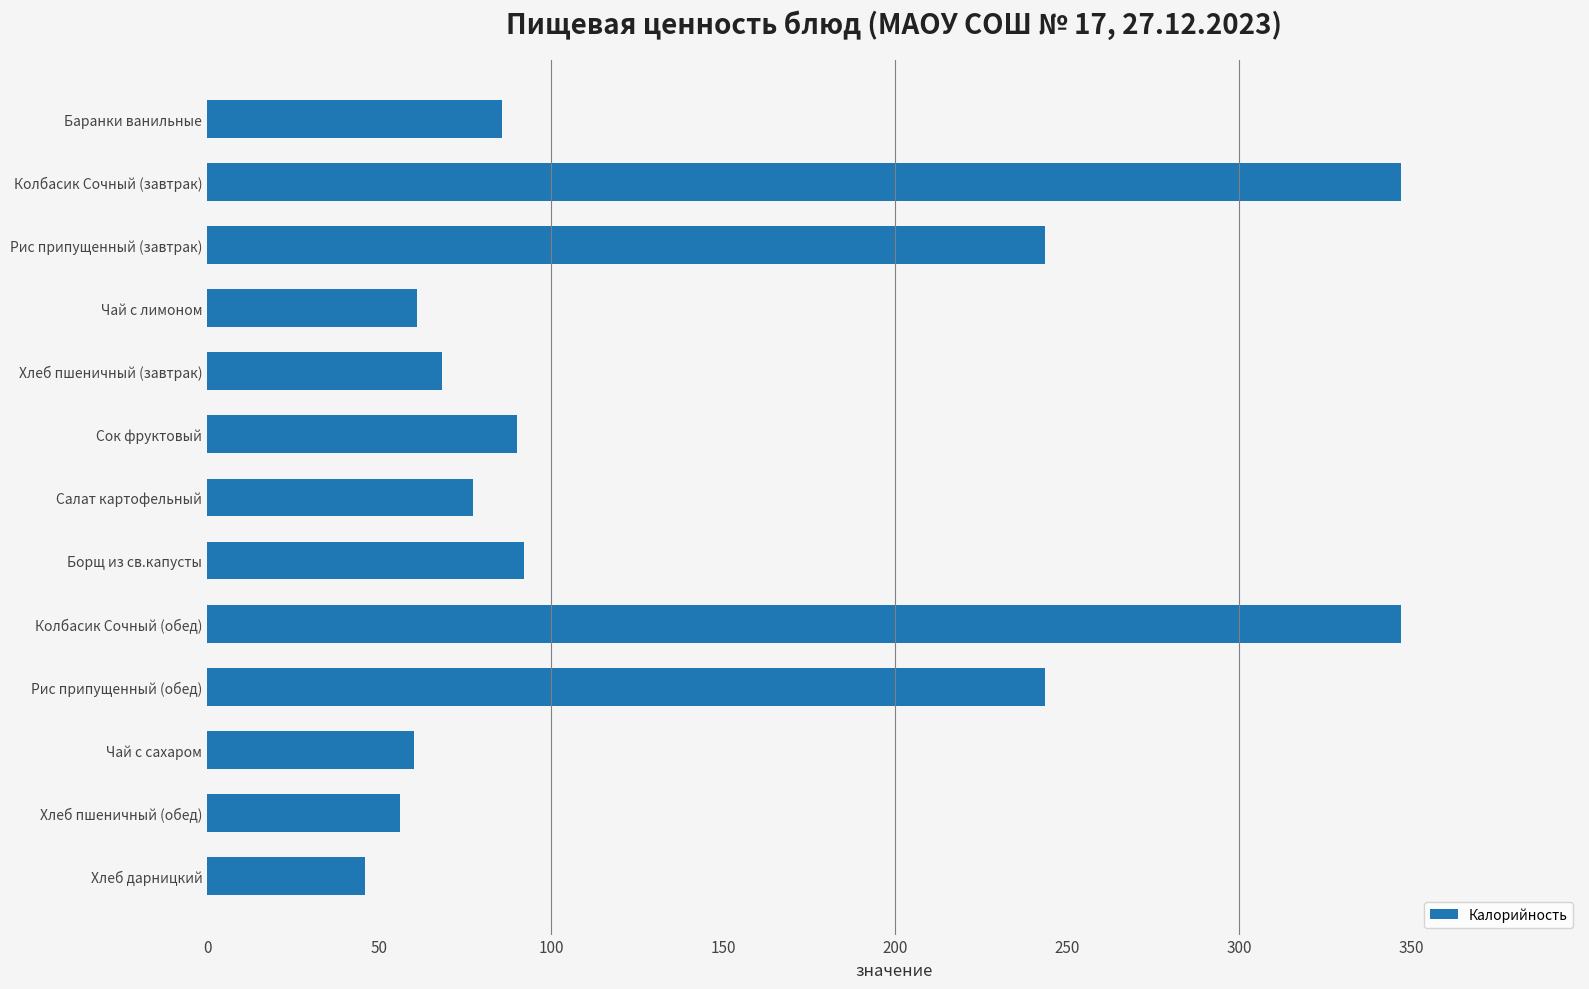

True or false: the data shows 243.7 at Рис припущенный (завтрак).

True